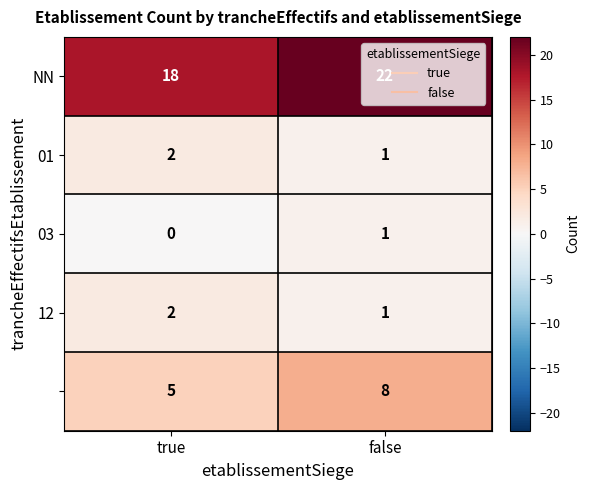

What is the spread (max minus min) of values at true?

18